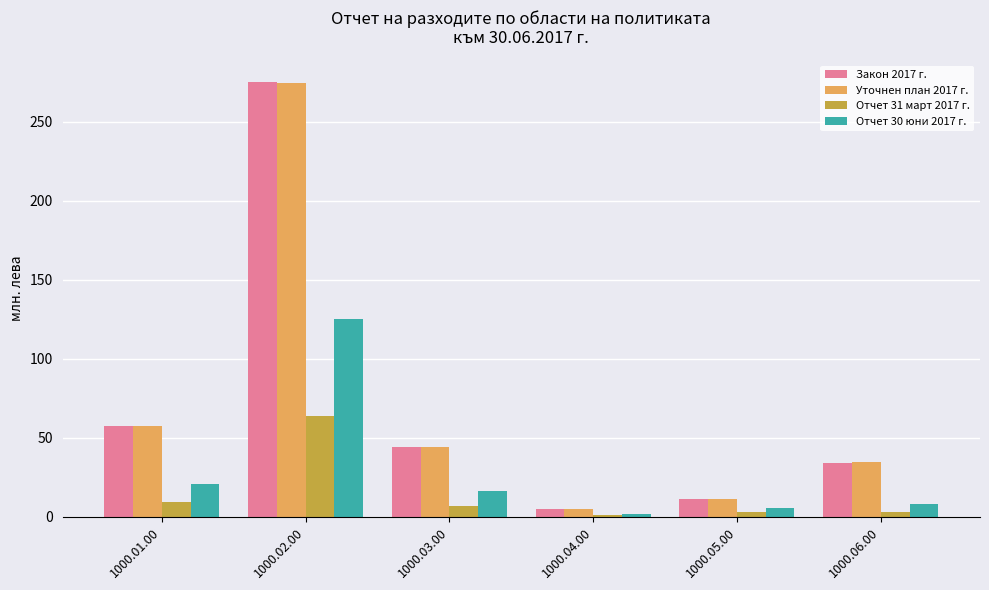

What is the difference between the Уточнен план 2017 г. values at 1000.05.00 and 1000.03.00?

32.6